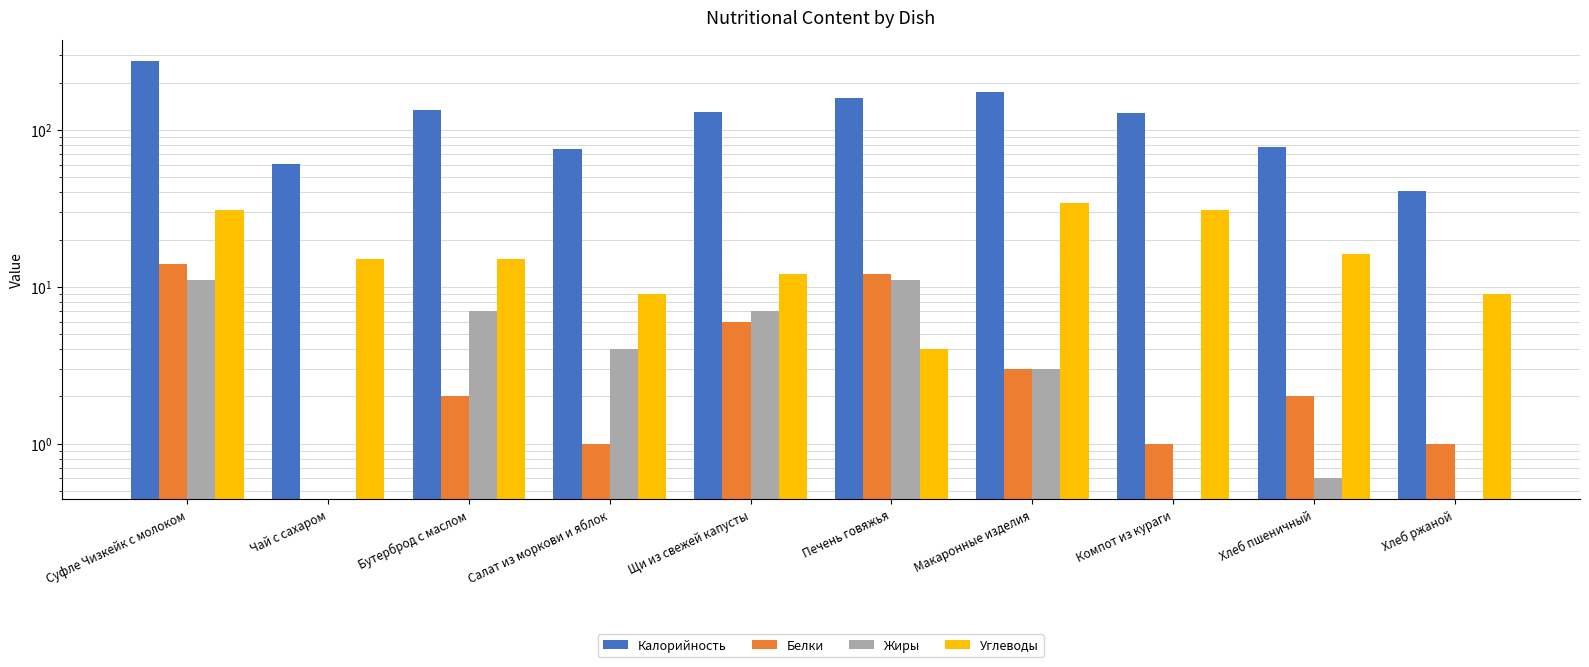

Rank the categories by Белки value from lowest to highest.

Чай с сахаром, Салат из моркови и яблок, Компот из кураги, Хлеб ржаной, Бутерброд с маслом, Хлеб пшеничный, Макаронные изделия, Щи из свежей капусты, Печень говяжья, Суфле Чизкейк с молоком